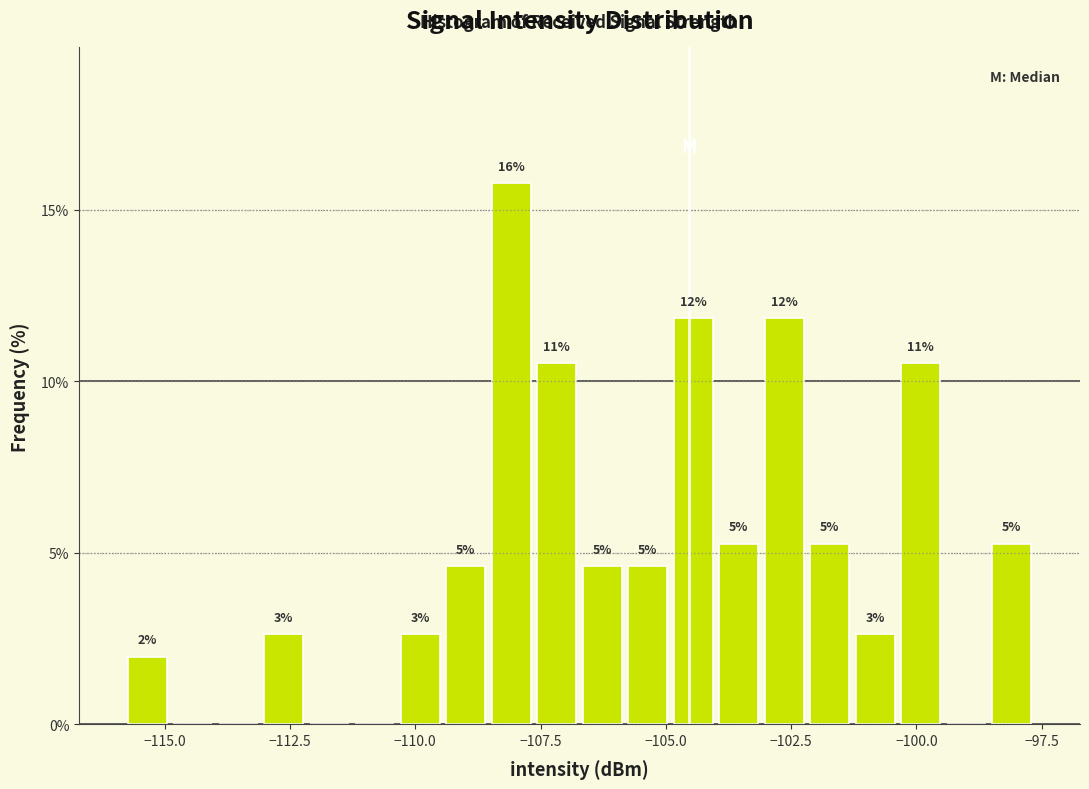

Around what value on the x-axis is the tallest bar? Give the approximate position of its centre, as read against the axis.

-108.0